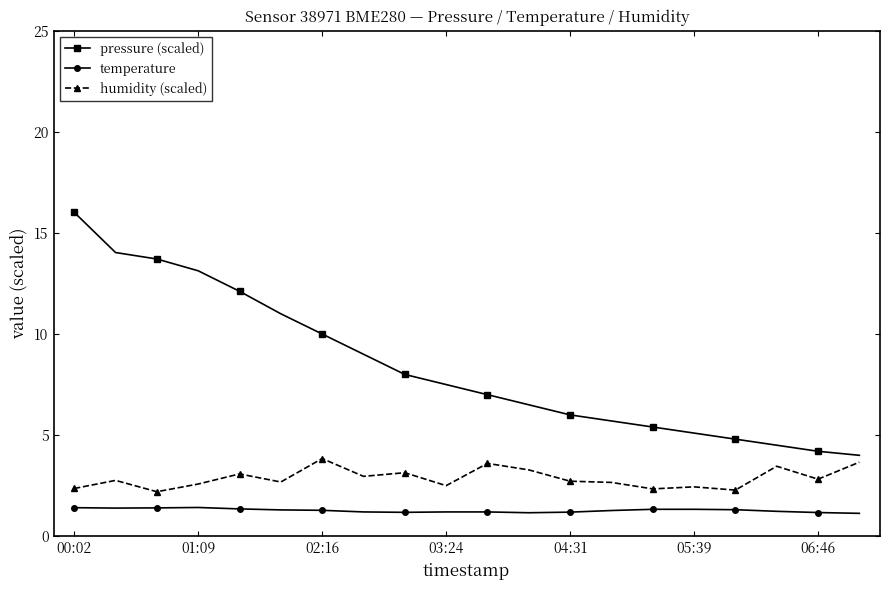

True or false: humidity (scaled) has more than 0 points higher than both neighbors.

True